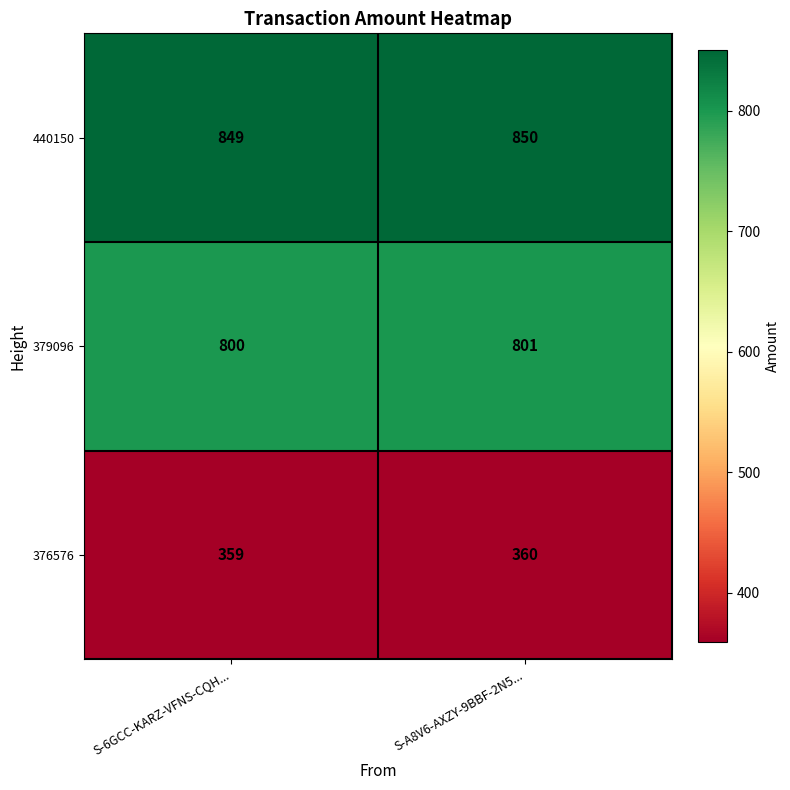

List the series in order of their peak value, highest first.

440150, 379096, 376576